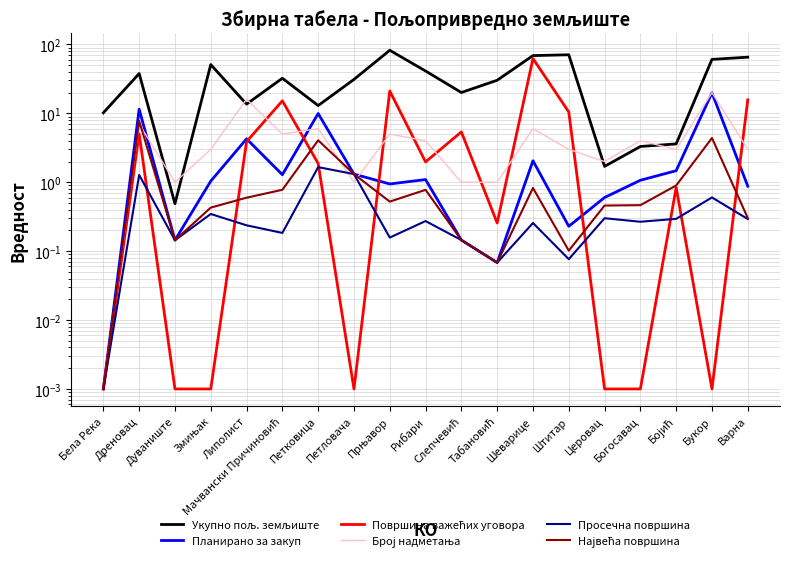

Which series has the widest spread of values?

Укупно пољ. земљиште